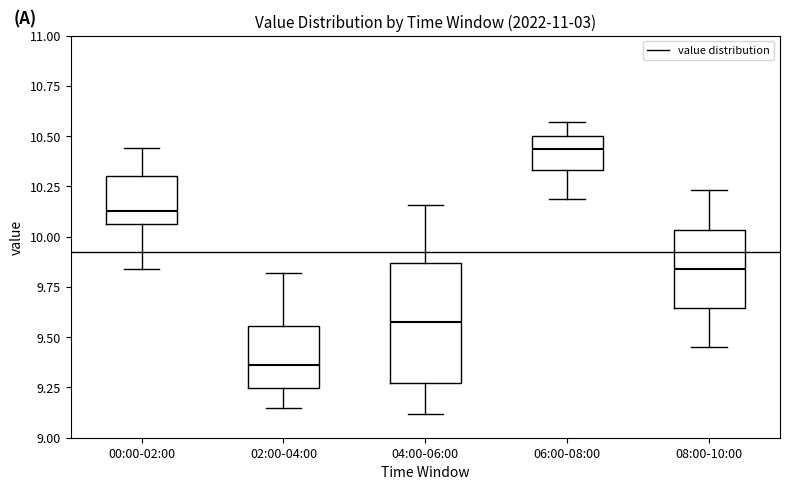

Which box's median line is the highest?

06:00-08:00